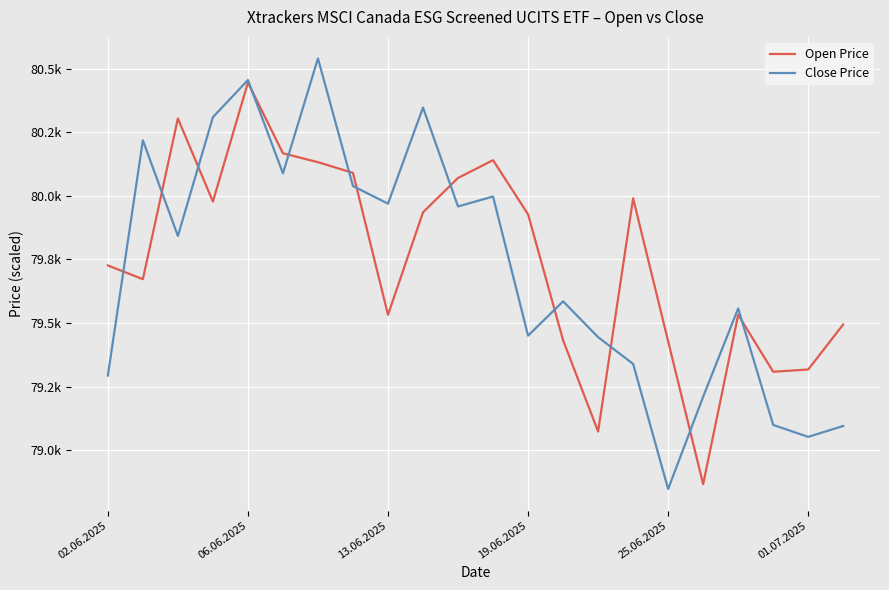

Does the chart display data point markers on the line(s)?

No